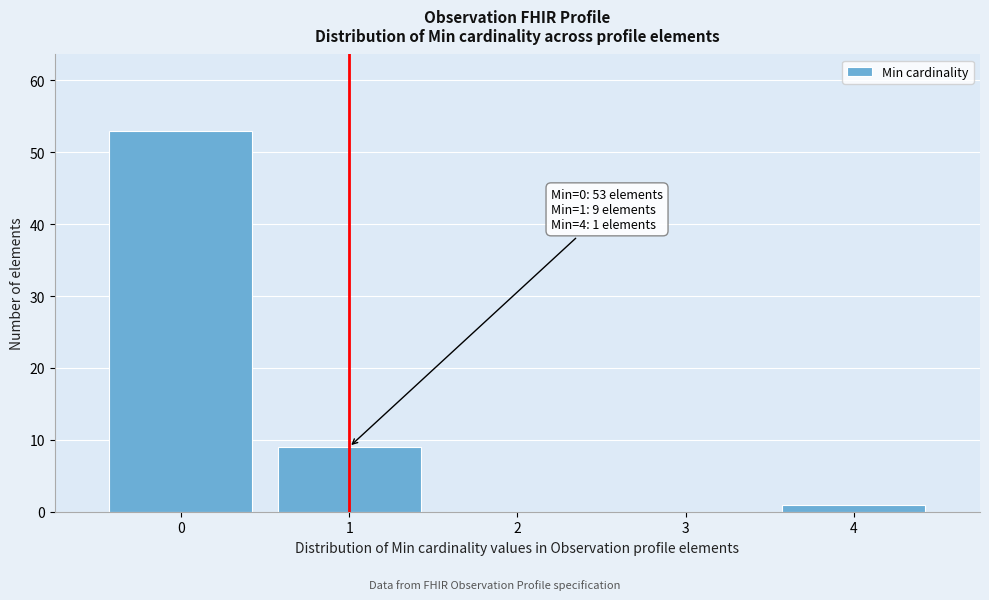

Reading left to right, list all the values displayed in this chart.

0=53	1=9	2=0	3=0	4=1